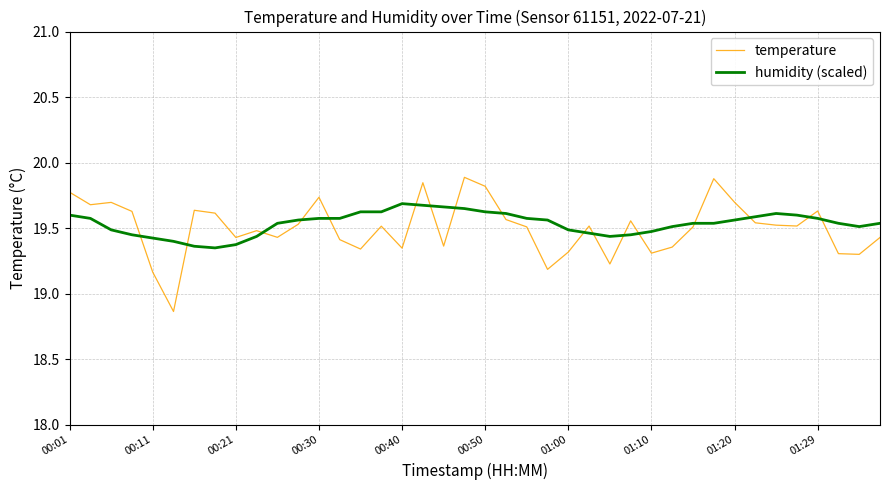

Which series has the largest range (max minus min)?

temperature